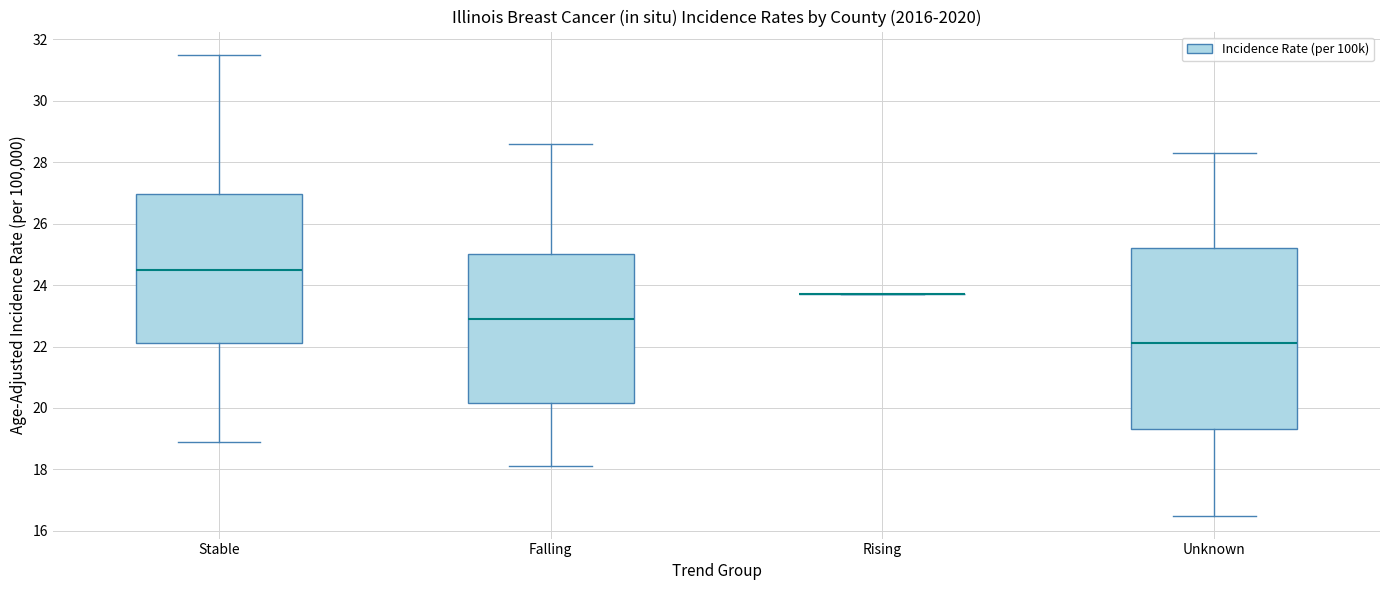

Which box is the tallest, from its lower edge to its upper edge?

Unknown